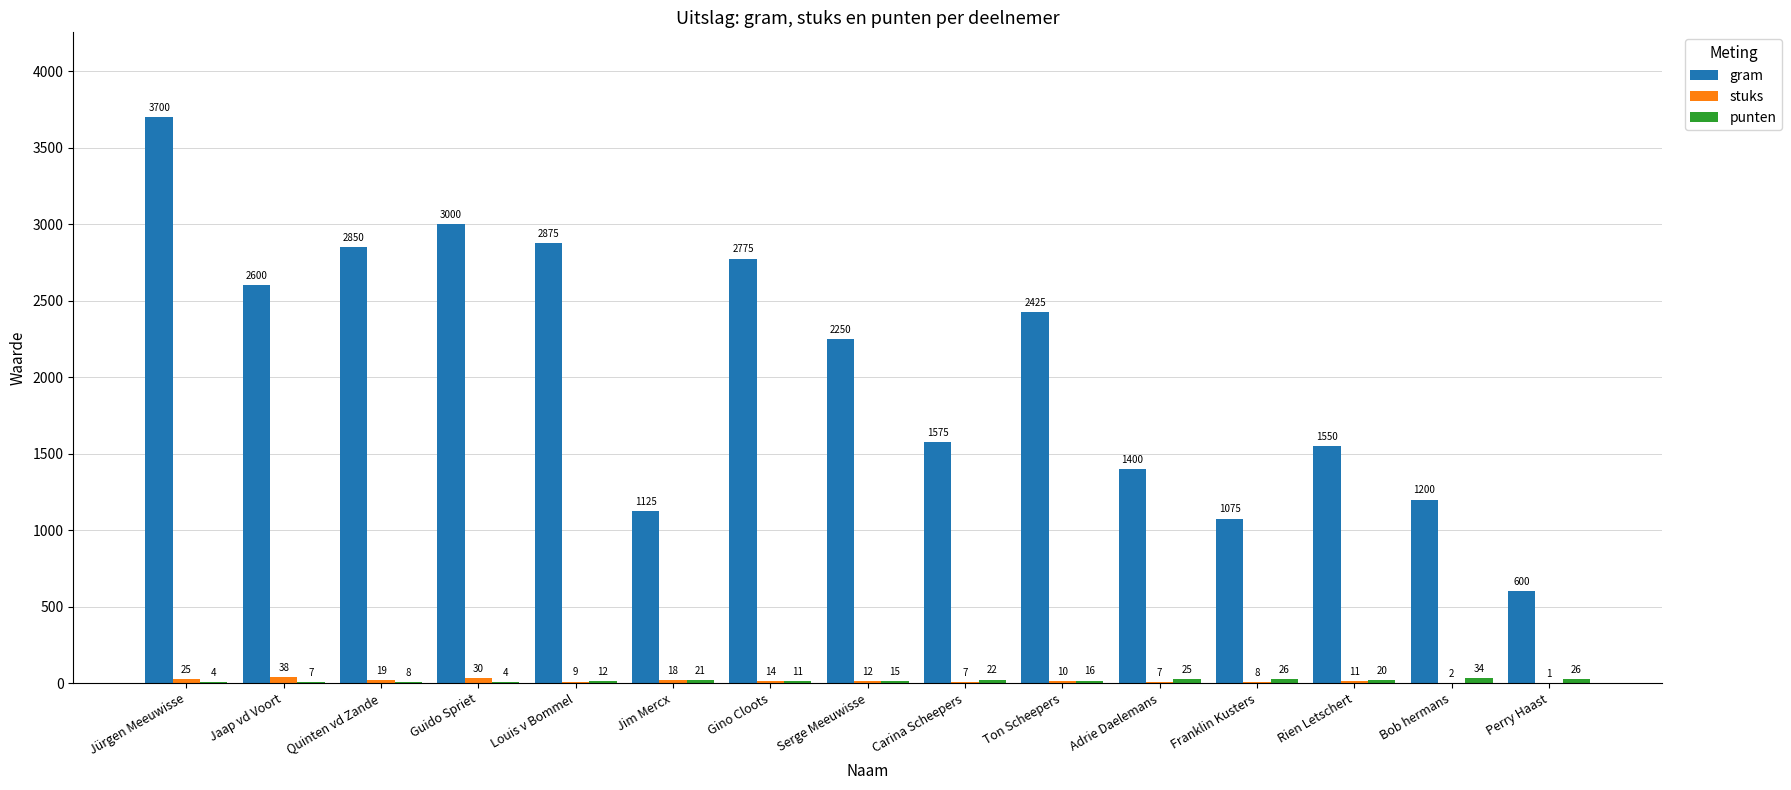

Where does the gram series first go above 2250?

Jürgen Meeuwisse